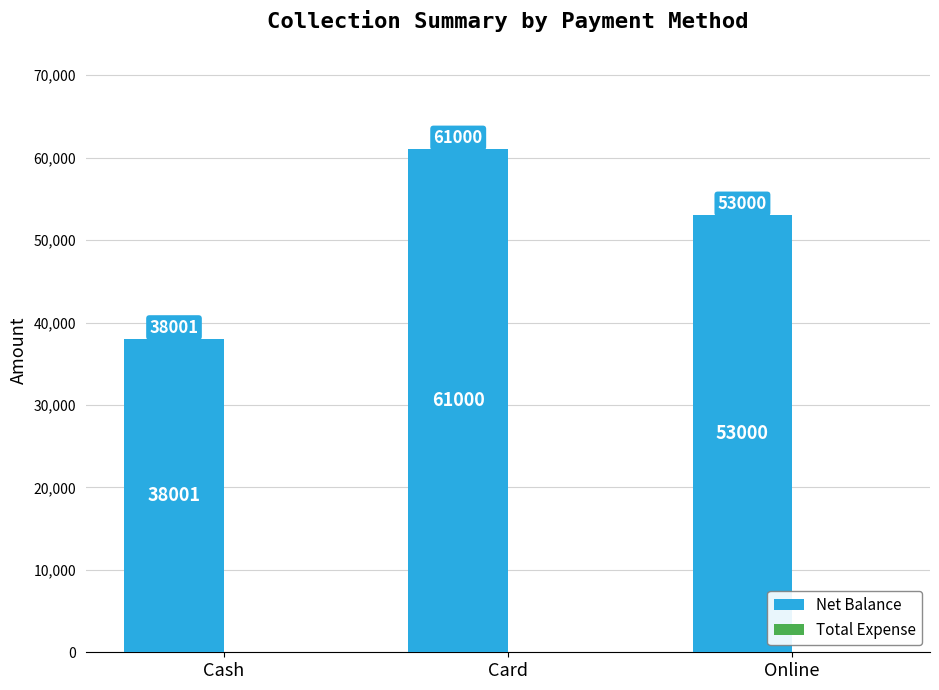

How many series are shown in this chart?

1